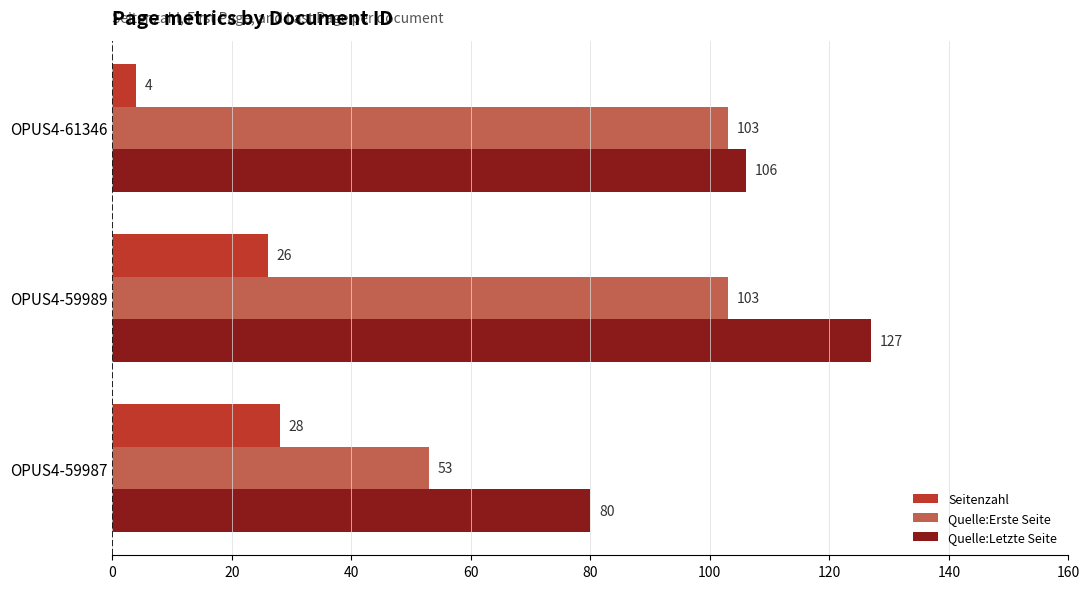

The value of Quelle:Letzte Seite at OPUS4-61346 is 106. True or false?

True